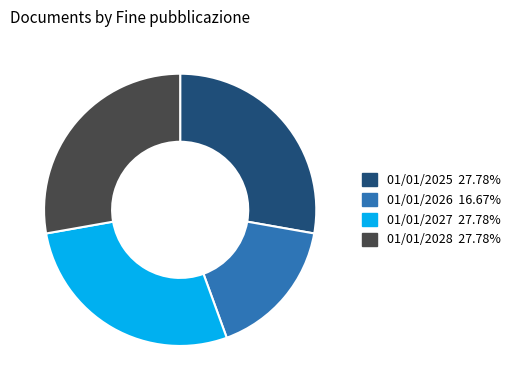

Is there any slice that represents more than half of the pie?

No